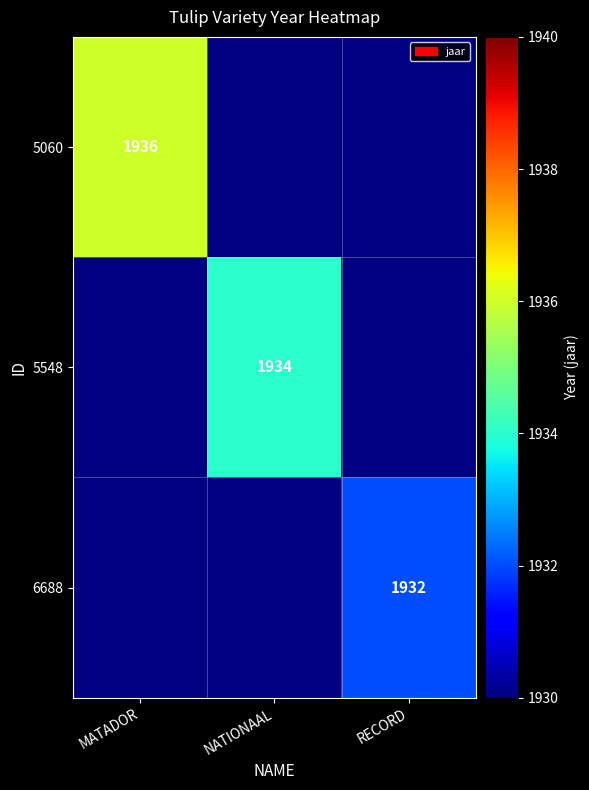

How many data points does each series have?

3